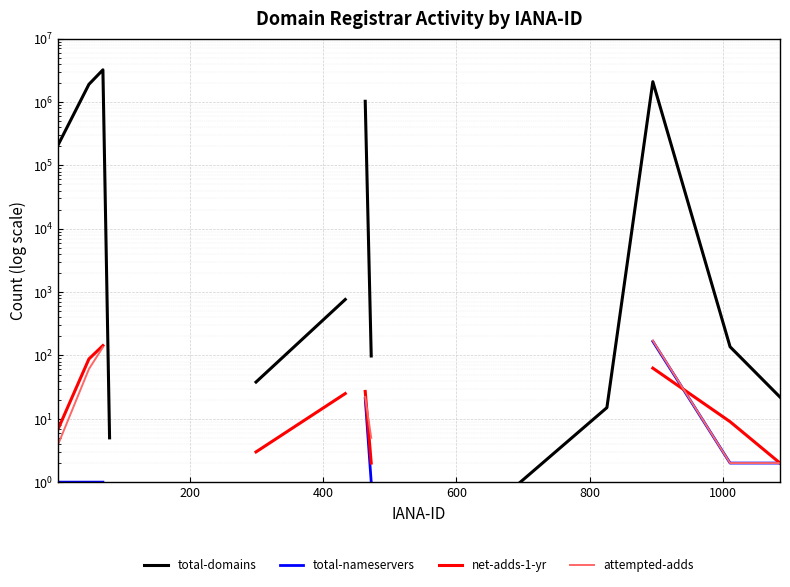

What is the label of the 19th point from the right?

200